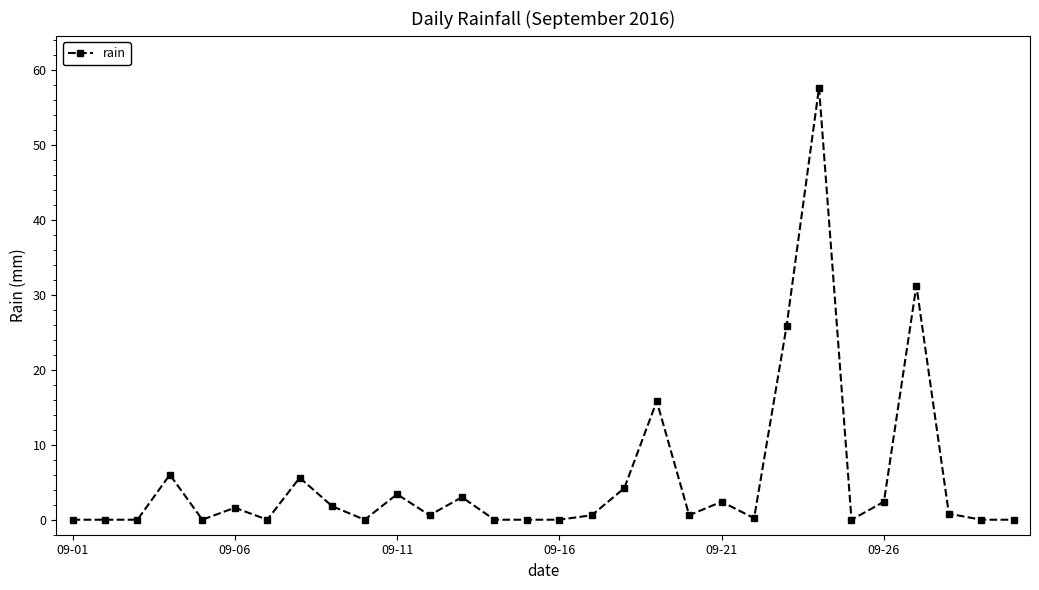

True or false: the data has more than 0 interior local peaks.

True